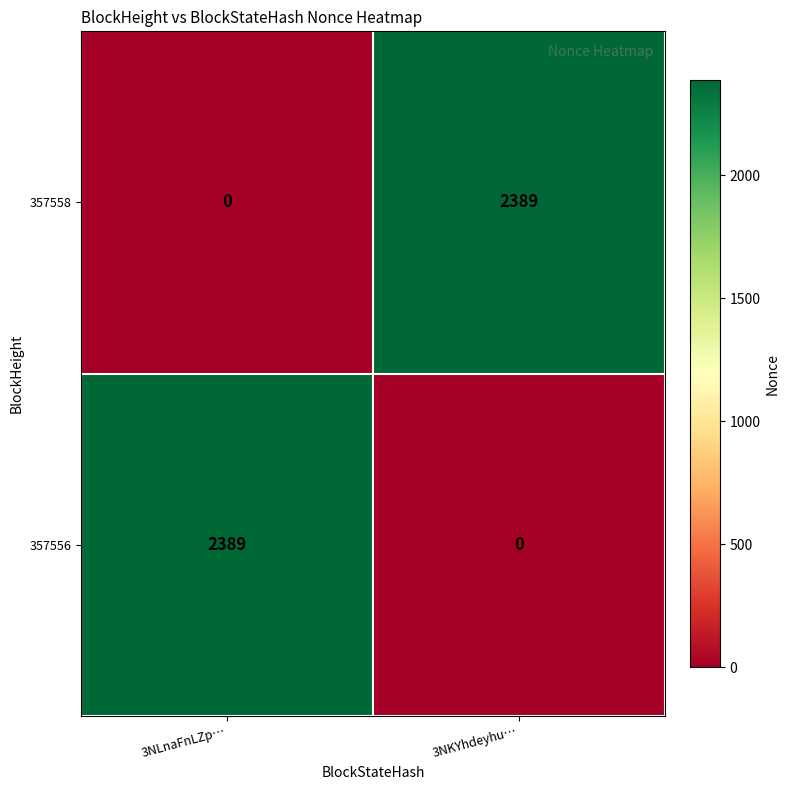

The value of 357558 at 3NKYhdeyhu… is 2389. True or false?

True